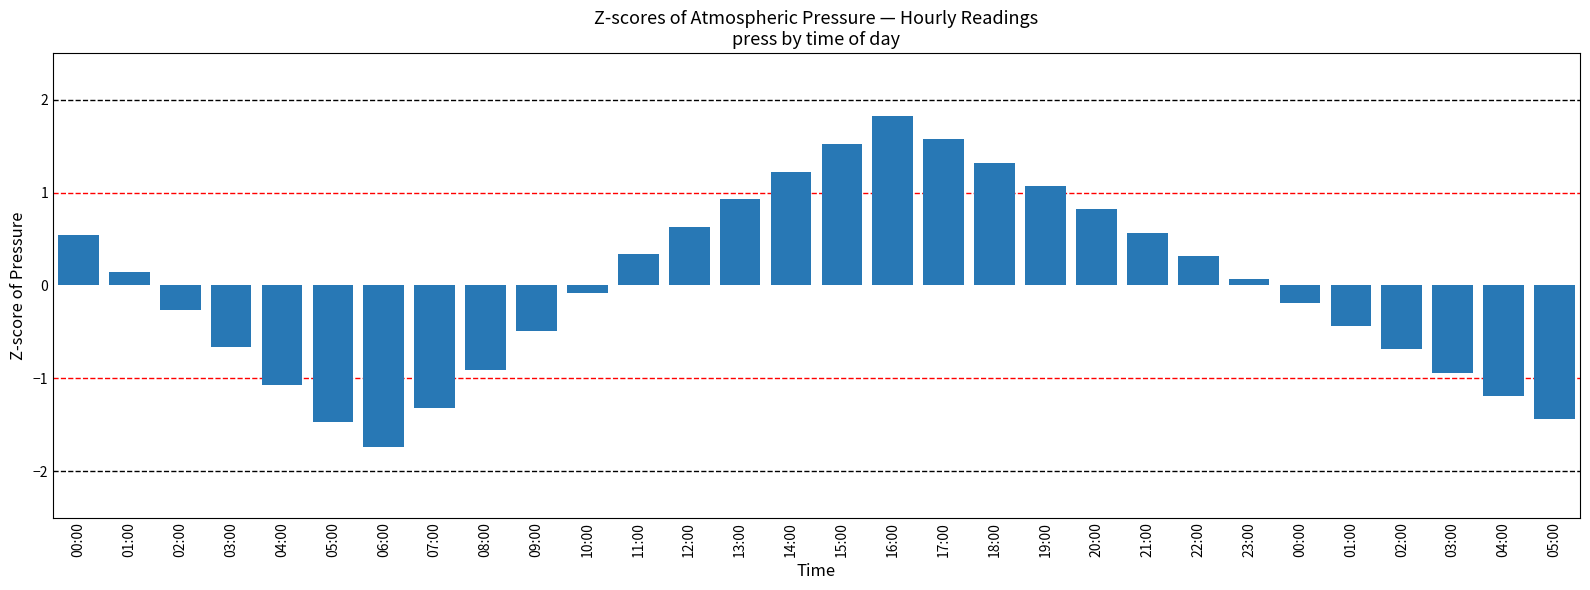

List the labels in order of value, largest first.

16:00, 17:00, 15:00, 18:00, 14:00, 19:00, 13:00, 20:00, 12:00, 21:00, 00:00, 11:00, 22:00, 01:00, 23:00, 10:00, 00:00, 02:00, 01:00, 09:00, 03:00, 02:00, 08:00, 03:00, 04:00, 04:00, 07:00, 05:00, 05:00, 06:00